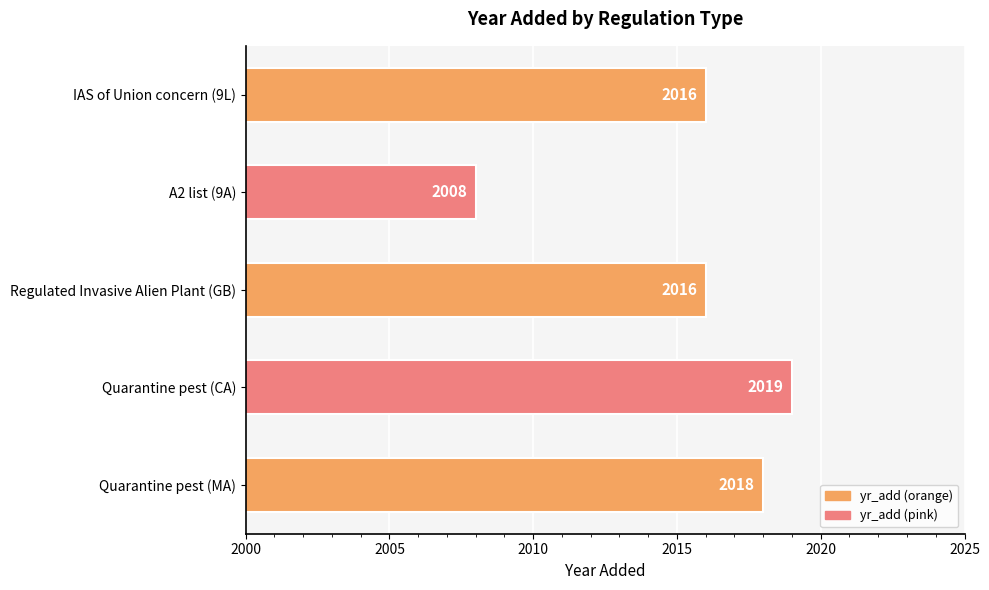

Is it true that the value at IAS of Union concern (9L) is 2892?

False